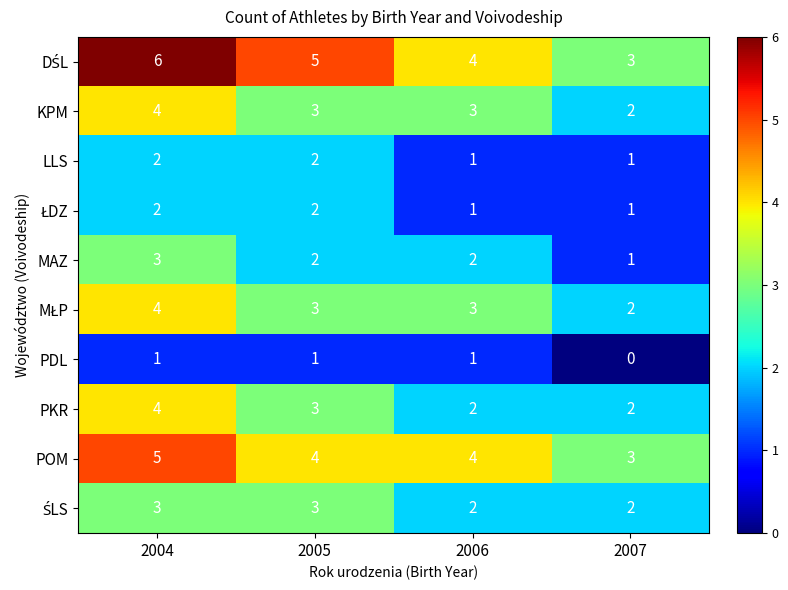

Where does the MAZ series first go above 2?

2004